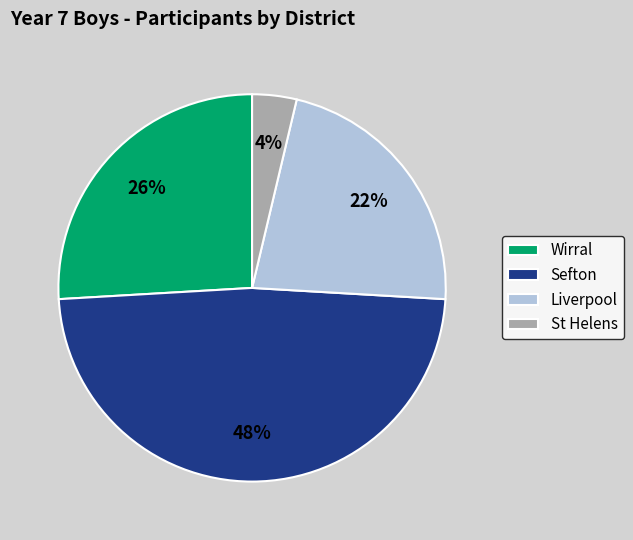

Rank the categories by value from lowest to highest.

St Helens, Liverpool, Wirral, Sefton